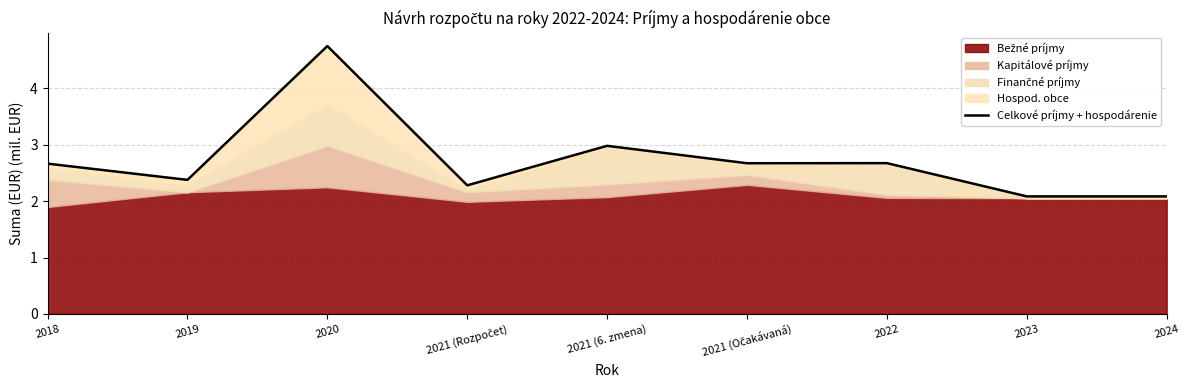

How many points are lower than both their immediate neighbors (excluding endpoints)?

3